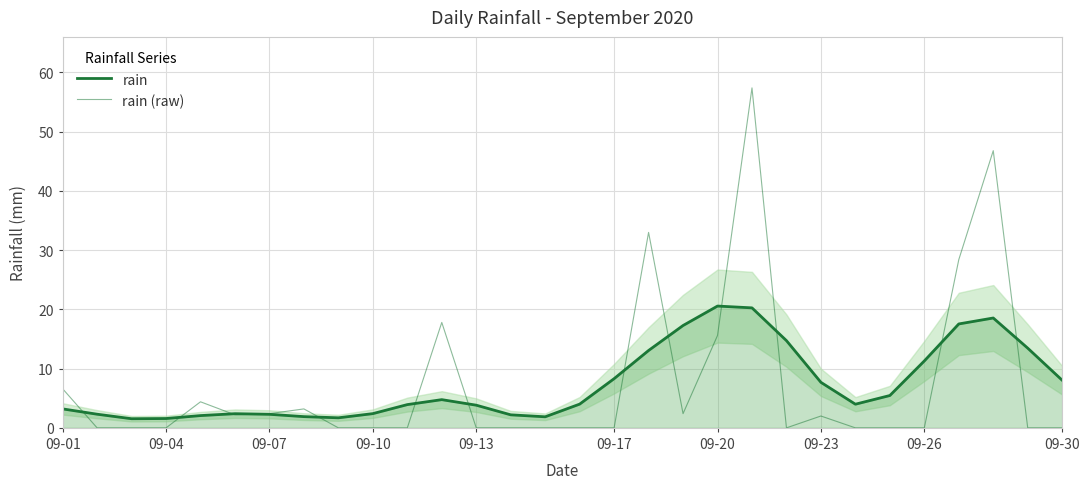

What are all the series names shown in the legend?

rain, rain (raw)